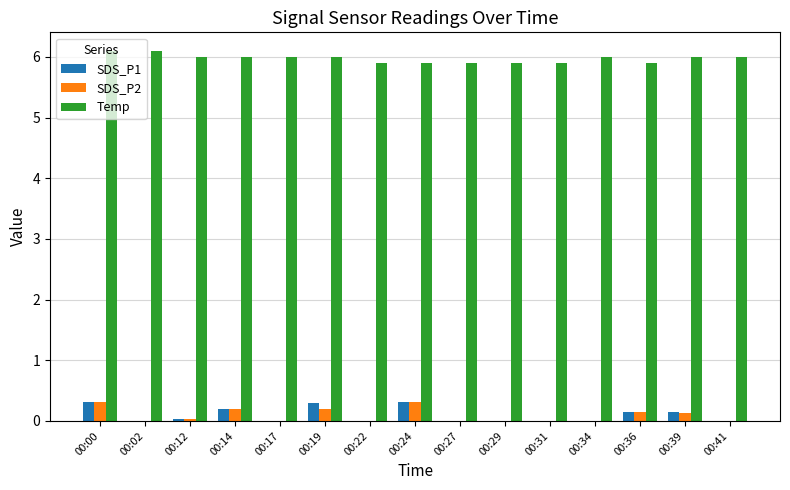

Are the bars horizontal?

No